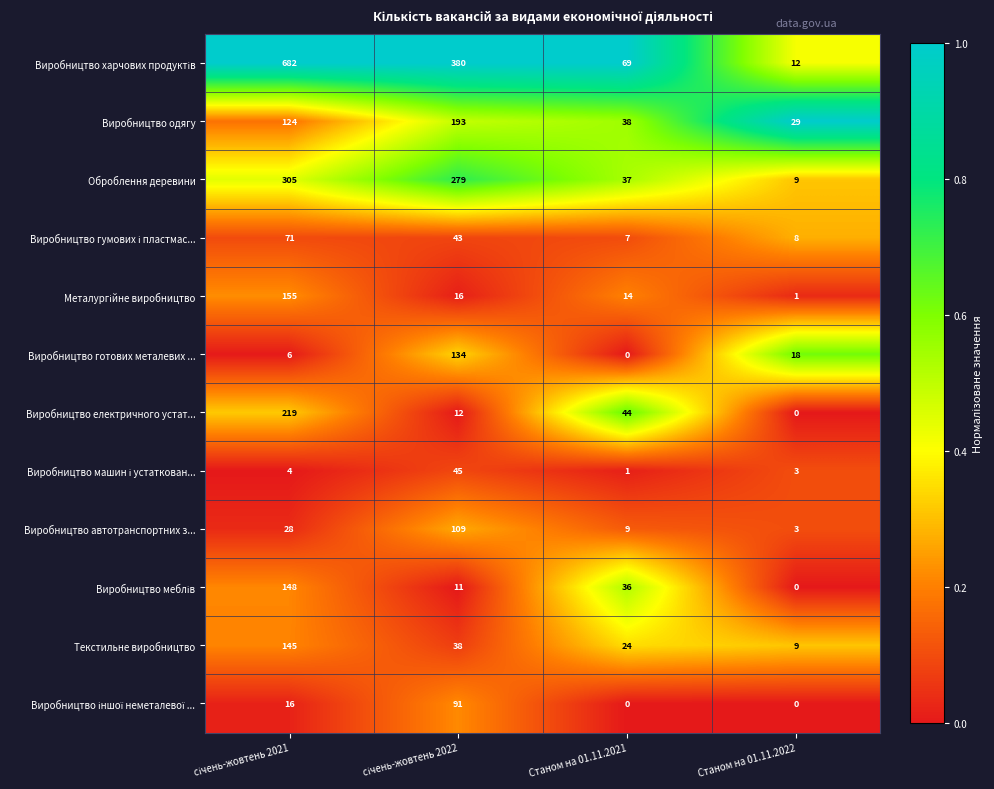

What is the difference between the highest and lowest values at Станом на 01.11.2021?

69